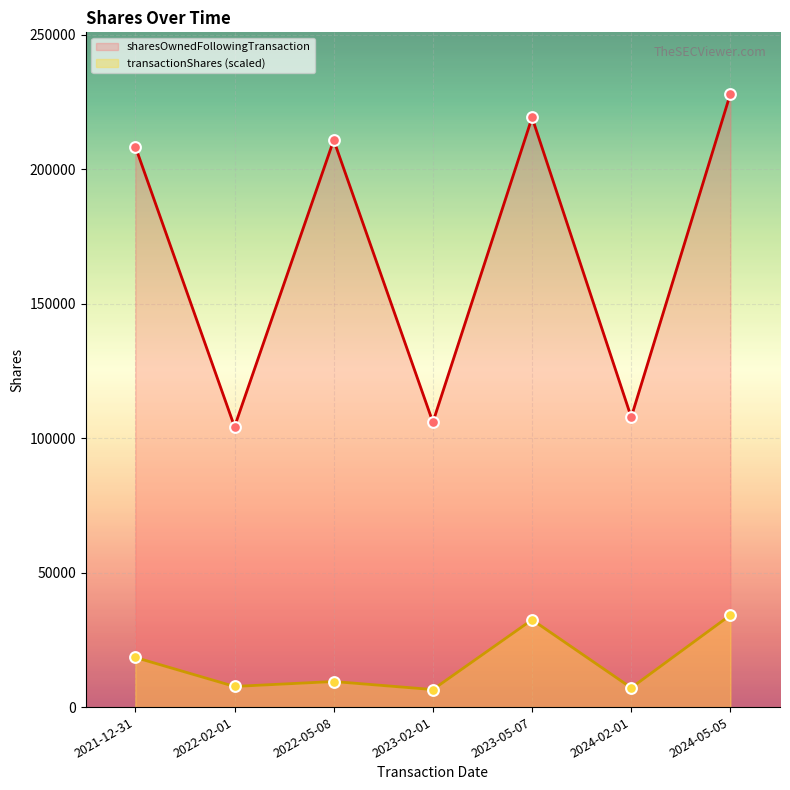

Which series contains the highest Y value?

sharesOwnedFollowingTransaction